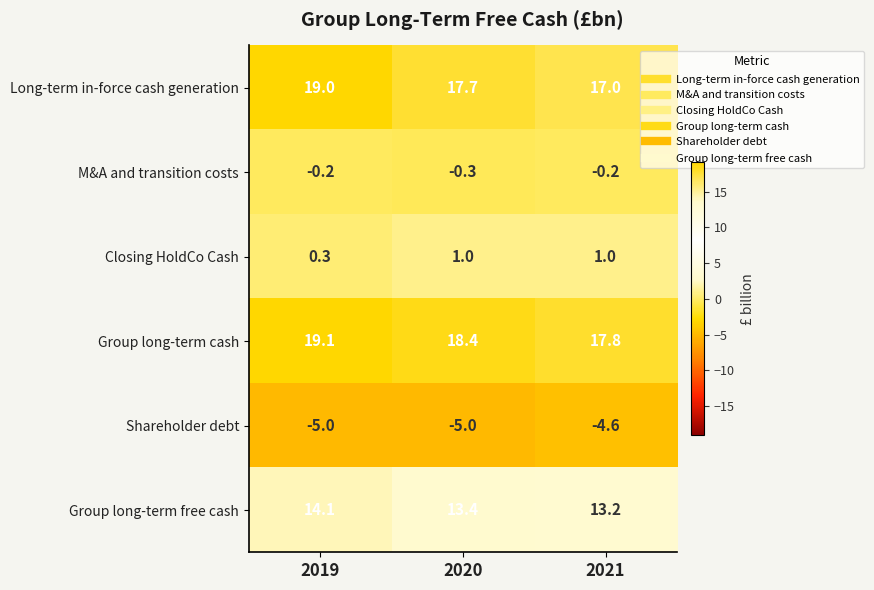

The Shareholder debt series shows -4.6 at 2021. True or false?

True